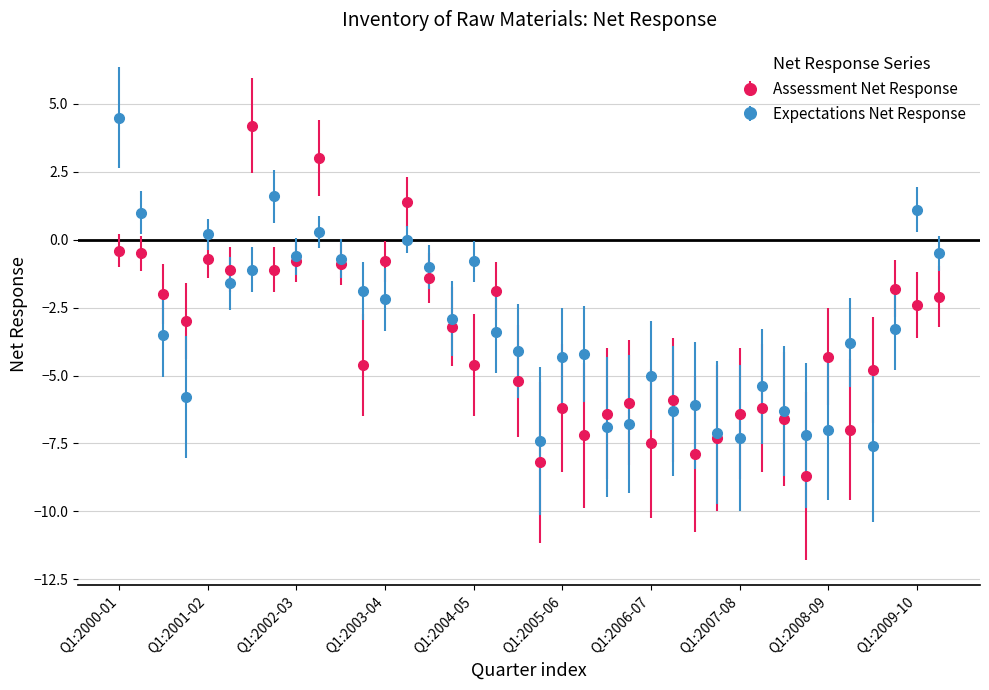

What are all the series names shown in the legend?

Assessment Net Response, Expectations Net Response